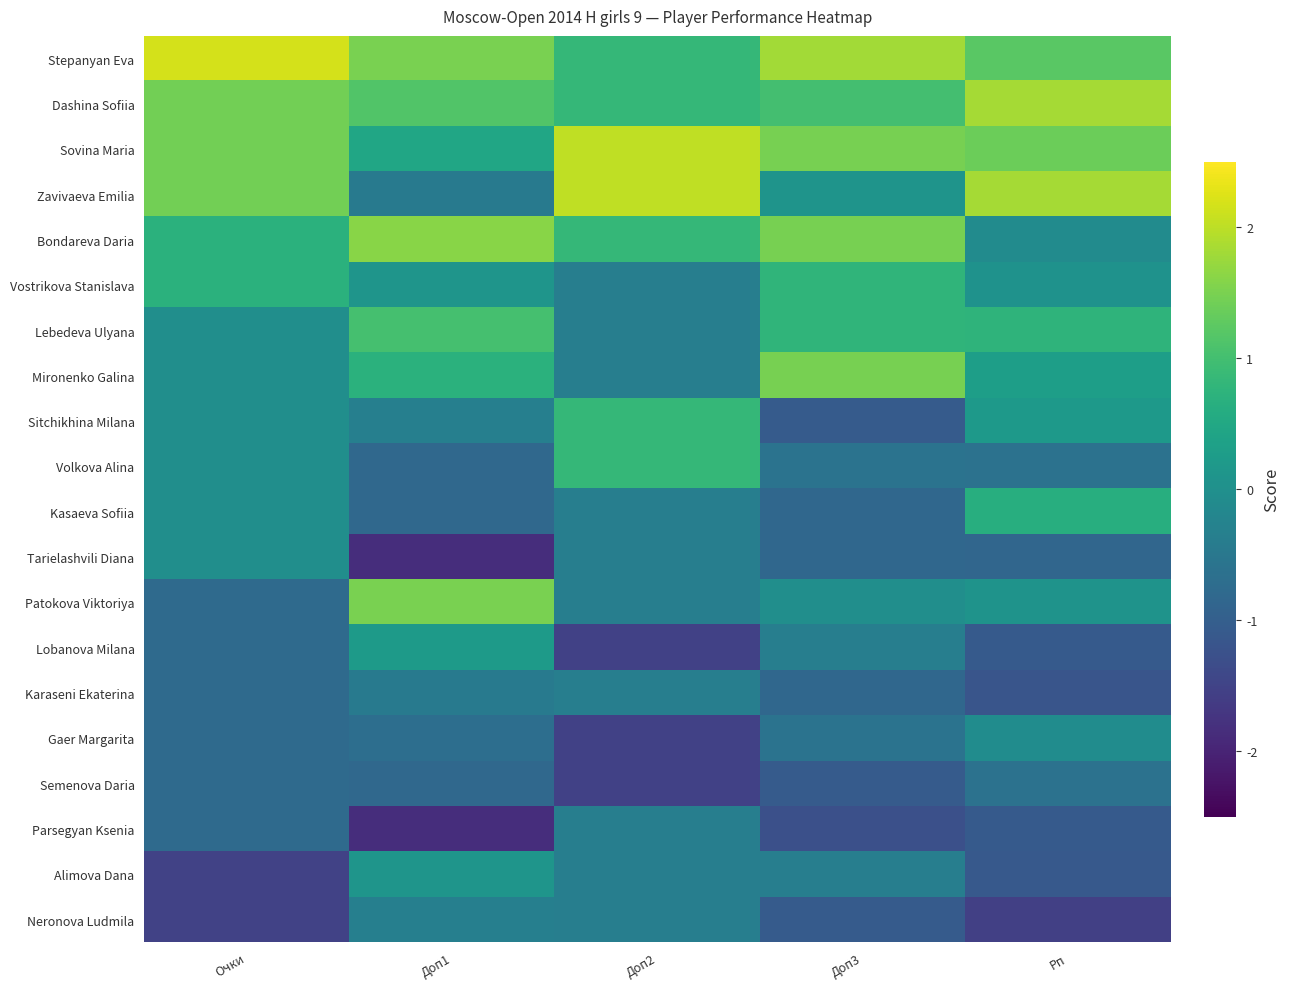

How many data points does each series have?

5